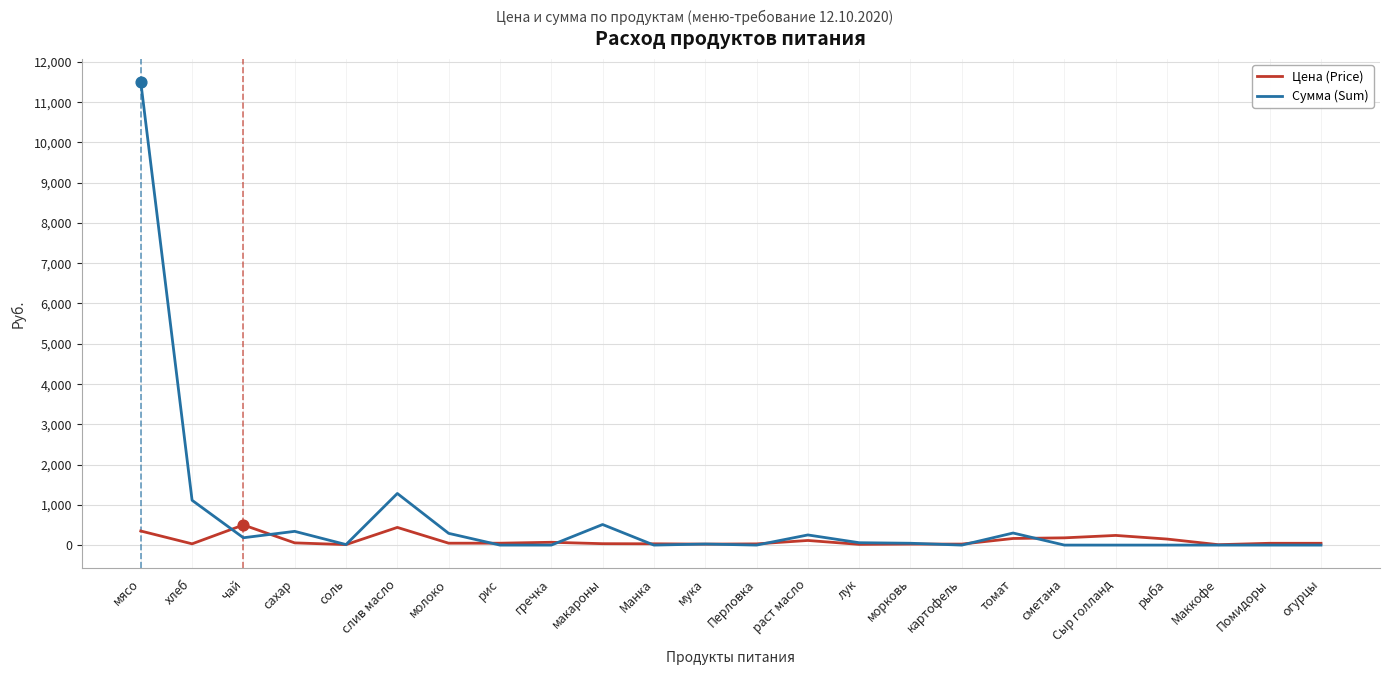

Which series has the widest spread of values?

Сумма (Sum)